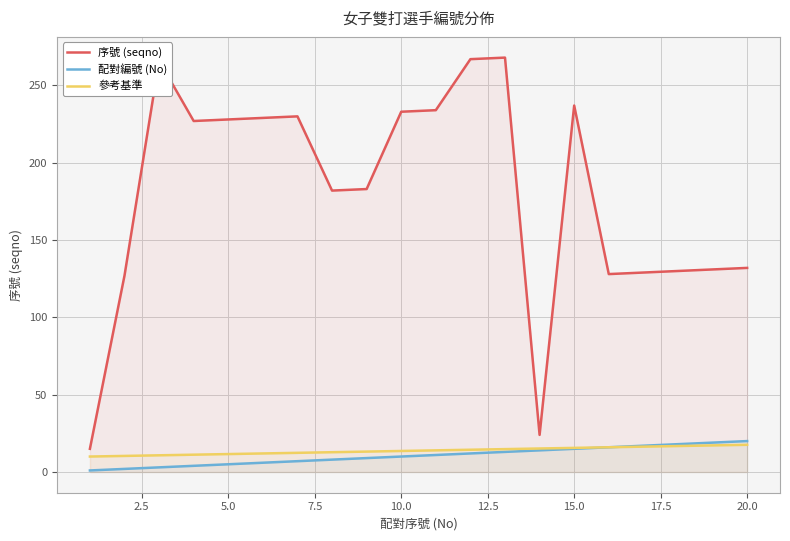

Is it true that 配對編號 (No) equals 20.0 at 20.0?

True